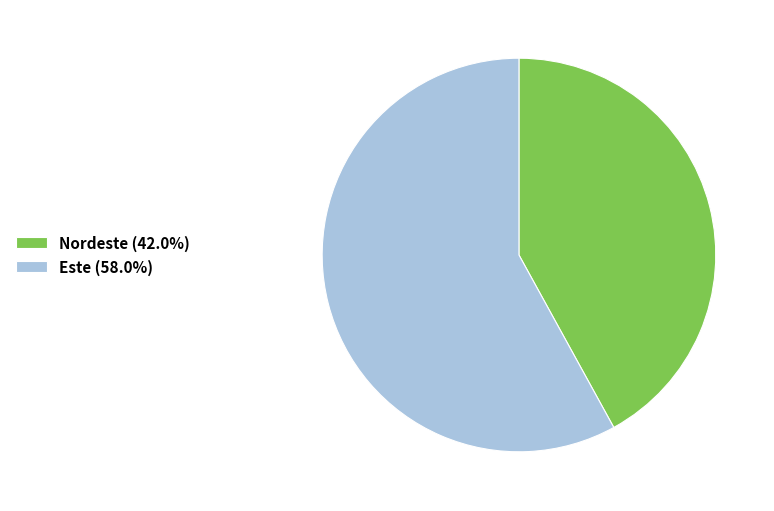

How many slices are in this pie chart?

2